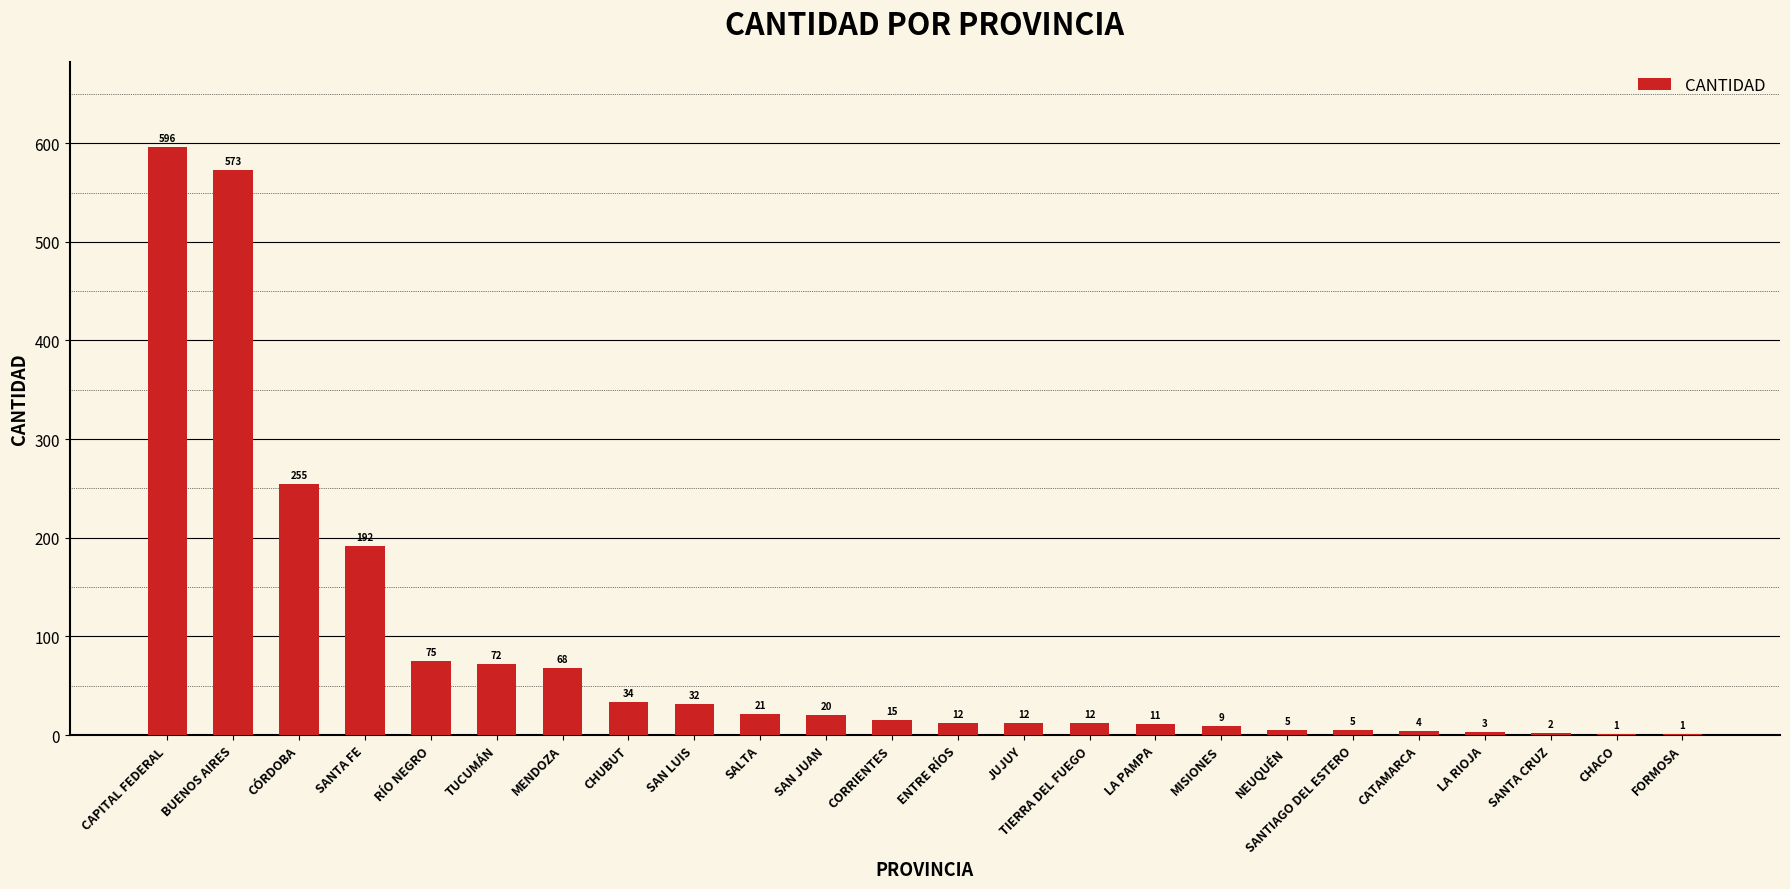

True or false: the data shows 297 at CAPITAL FEDERAL.

False